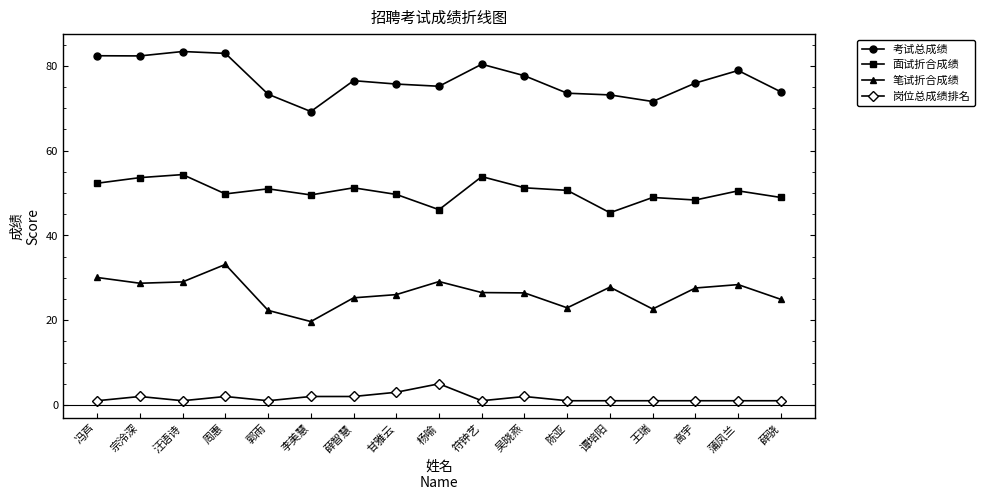

What is the total value across all series at 汪语诗?

167.8